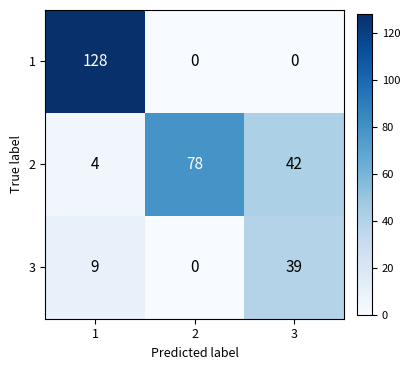

True or false: 2 has a value of 78 at 2.

True